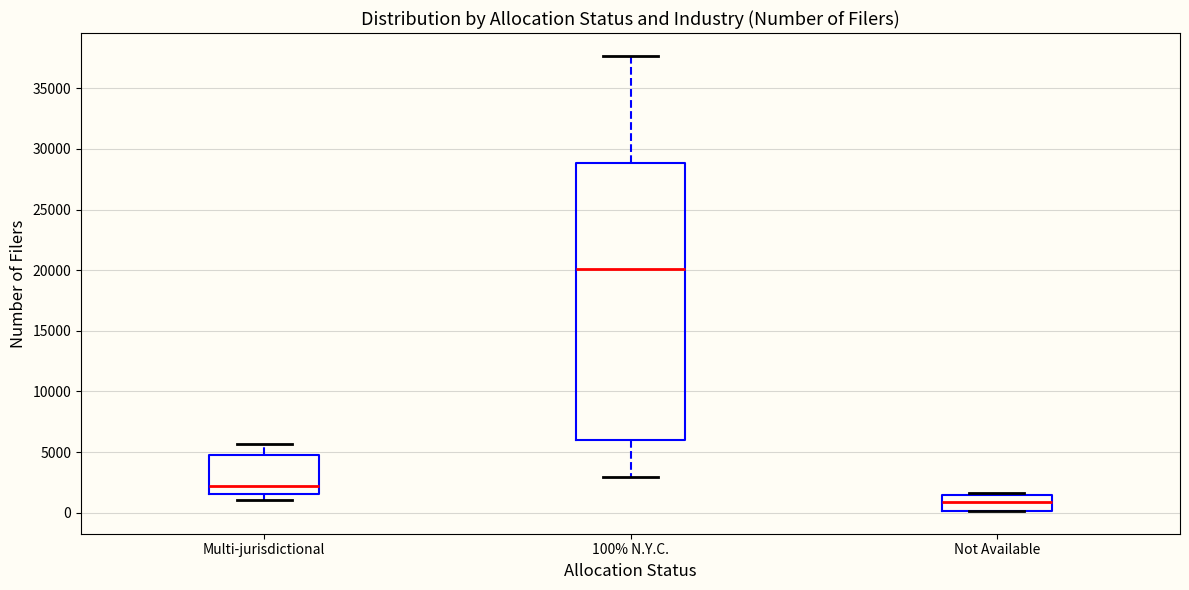

Reading left to right, transcribe this box plot: for each box, give where its median line is, the range the box spans, and where its two whiskers end, as read against the y-axis. The values are not printed on the chart, so give them approximately, as read against the axis.

Multi-jurisdictional: median 2000, box 1500 to 4500, whiskers 1000 to 5500
100% N.Y.C.: median 20000, box 6000 to 29000, whiskers 3000 to 37500
Not Available: median 1000, box 0 to 1500, whiskers 0 to 1500